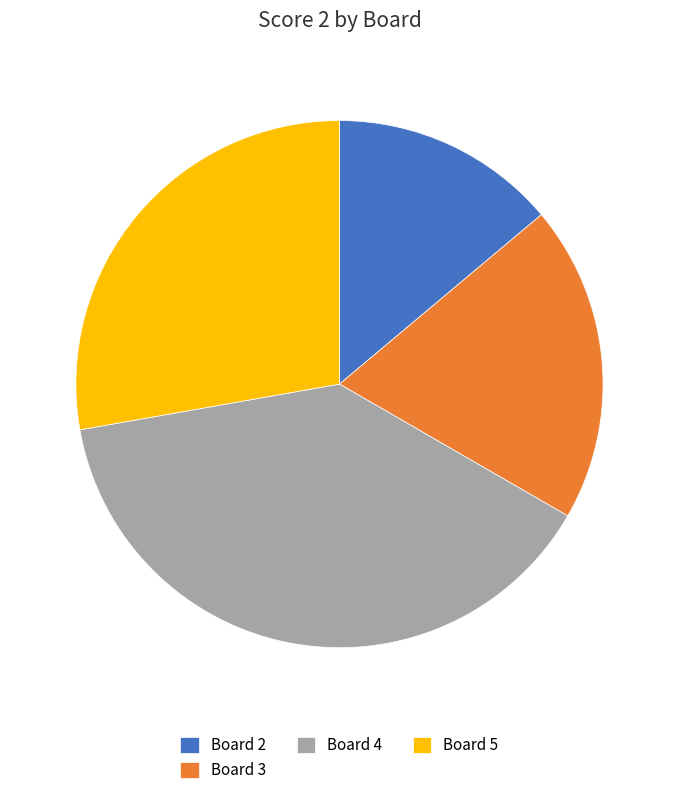

Which has a higher value, Board 4 or Board 3?

Board 4